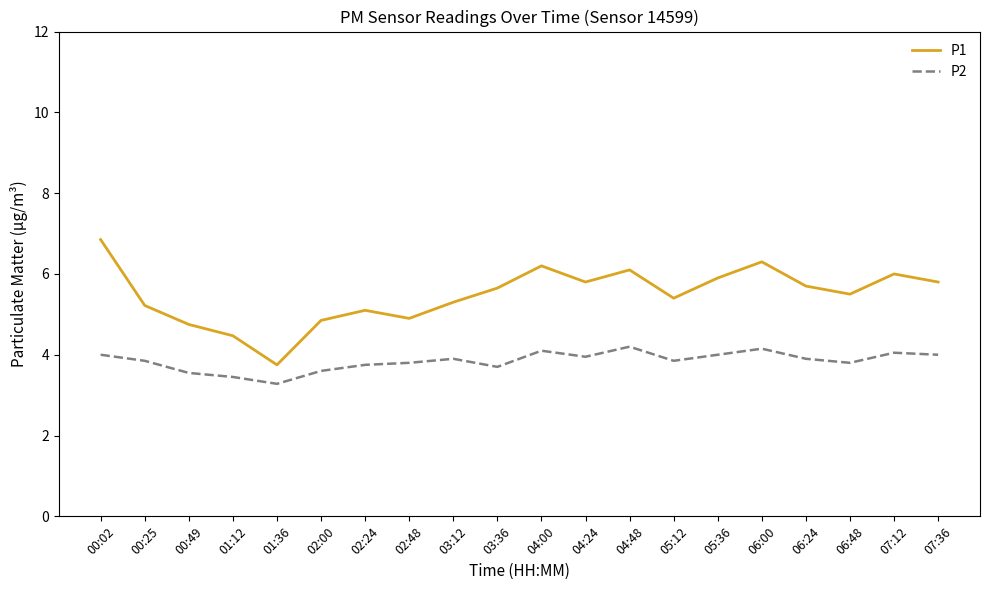

What is the sum of all P2 values?

76.9